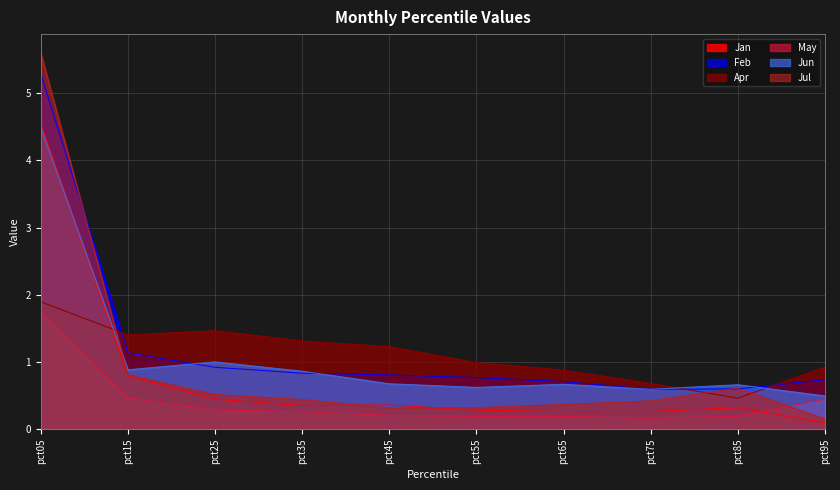

At which category does the chart reach its peak across all series?

pct05